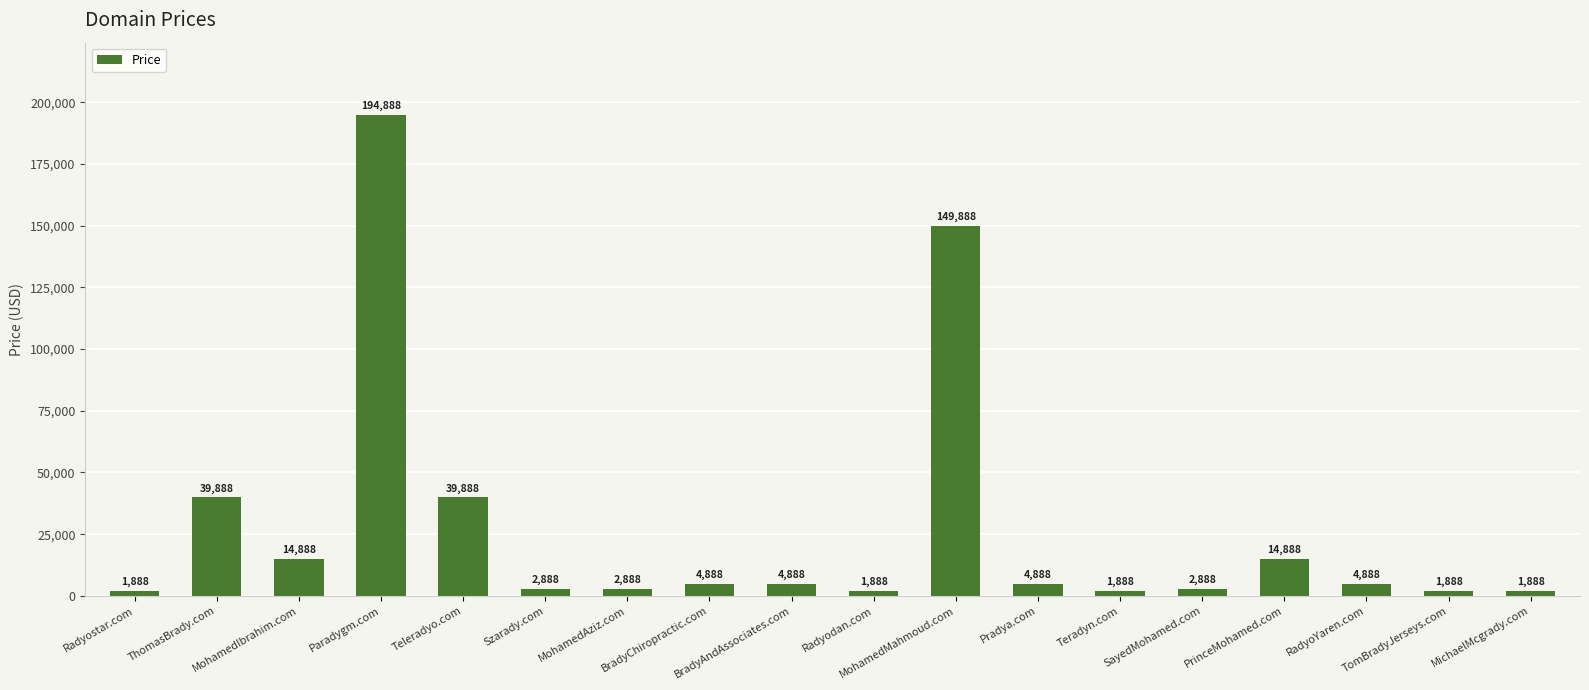

What is the label of the 6th bar from the right?

Teradyn.com